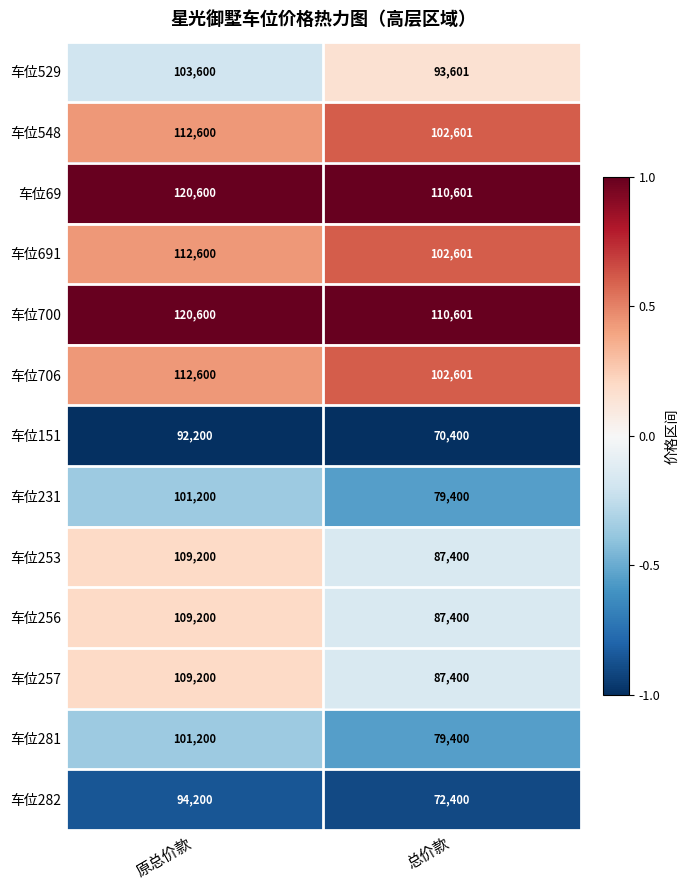

What is the difference between the 车位700 values at 原总价款 and 总价款?

9999